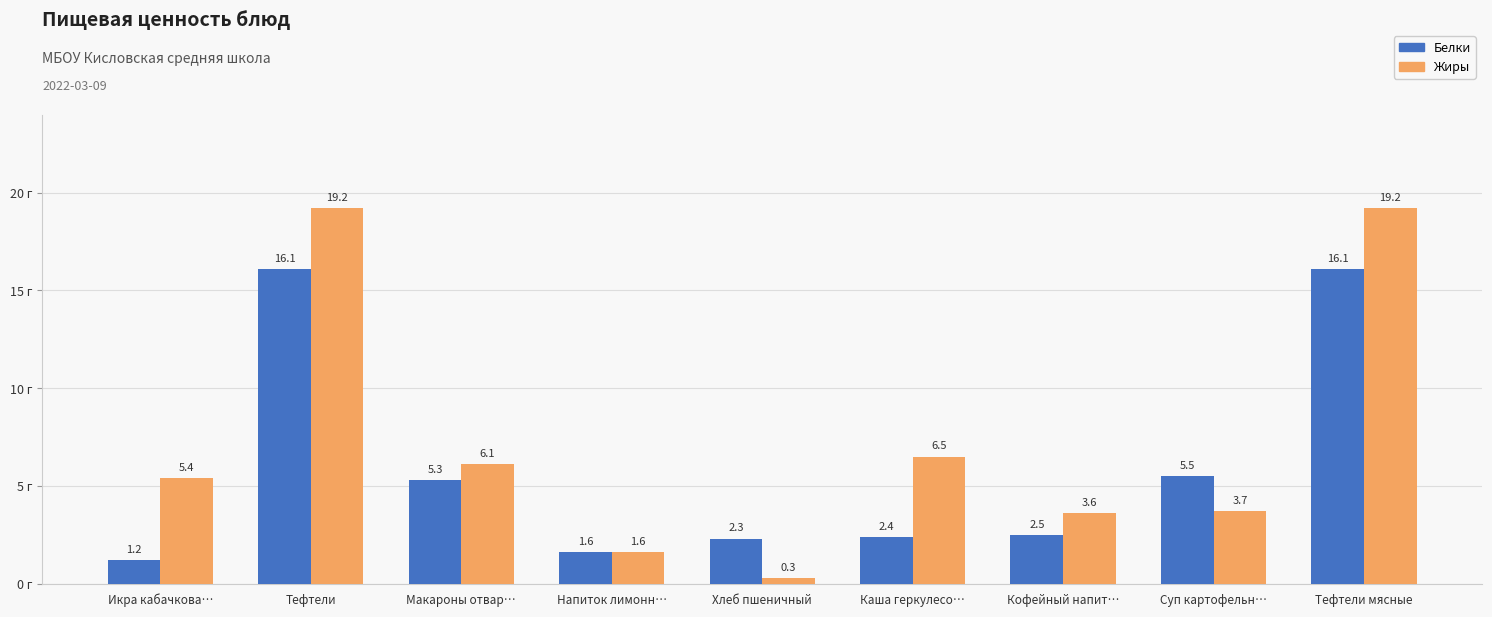

Which label corresponds to the smallest value in the chart?

Хлеб пшеничный